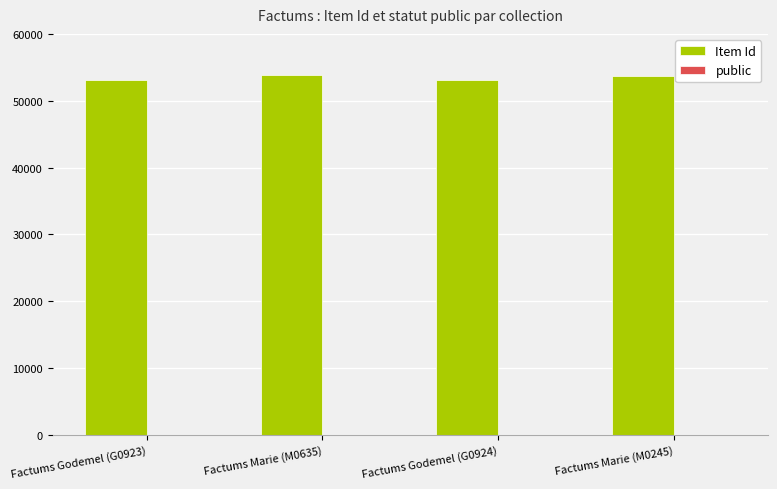

What is the sum of all Item Id values?

213808